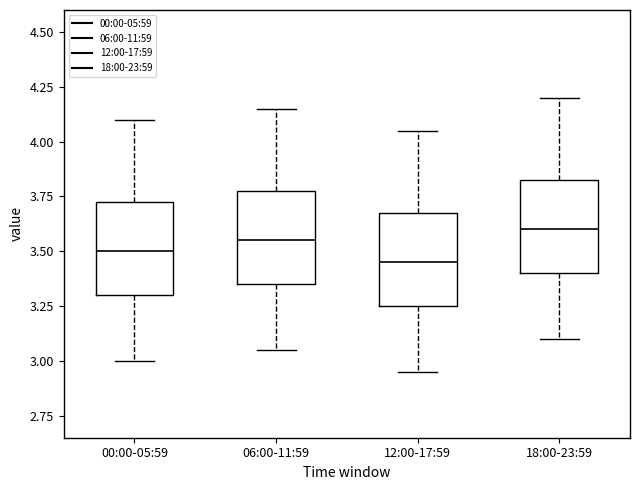

Where is the lower edge of the box for 12:00-17:59 on the y-axis? The values are not printed on the chart, so give them approximately, as read against the axis.

3.25